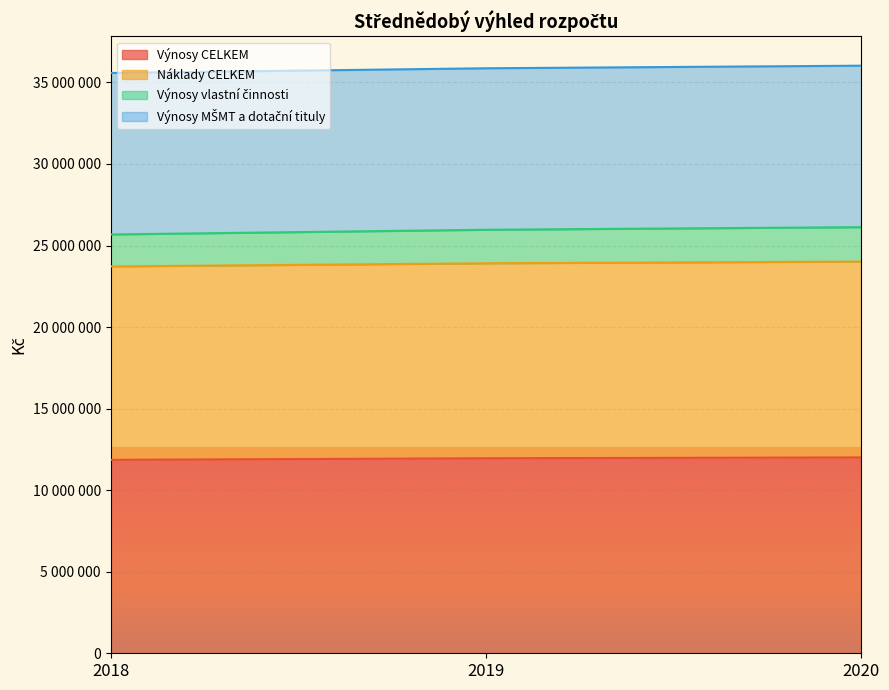

Which label corresponds to the largest value in the chart?

2020